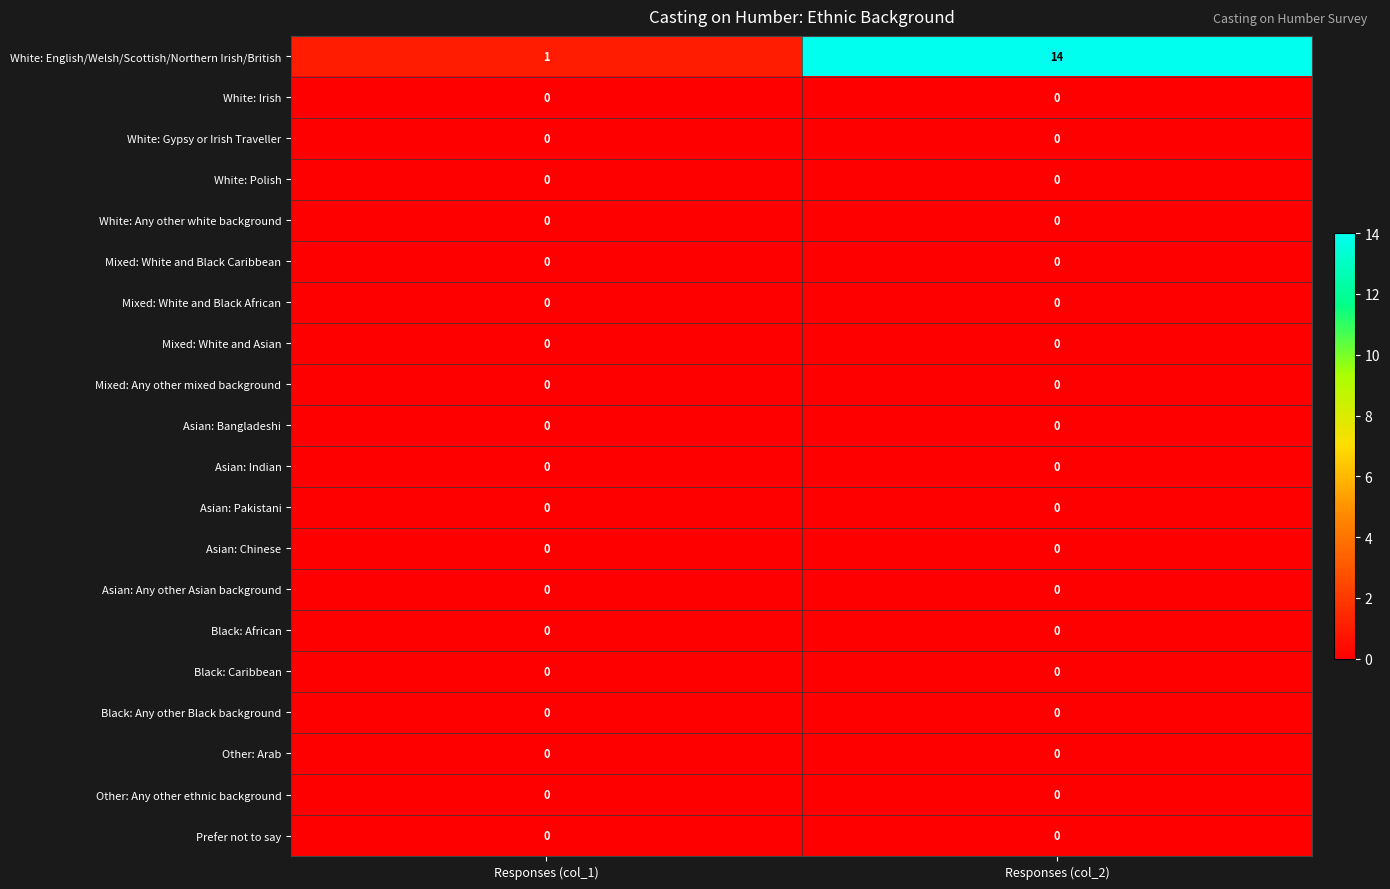

At which category is the sum across all series the highest?

Responses (col_2)